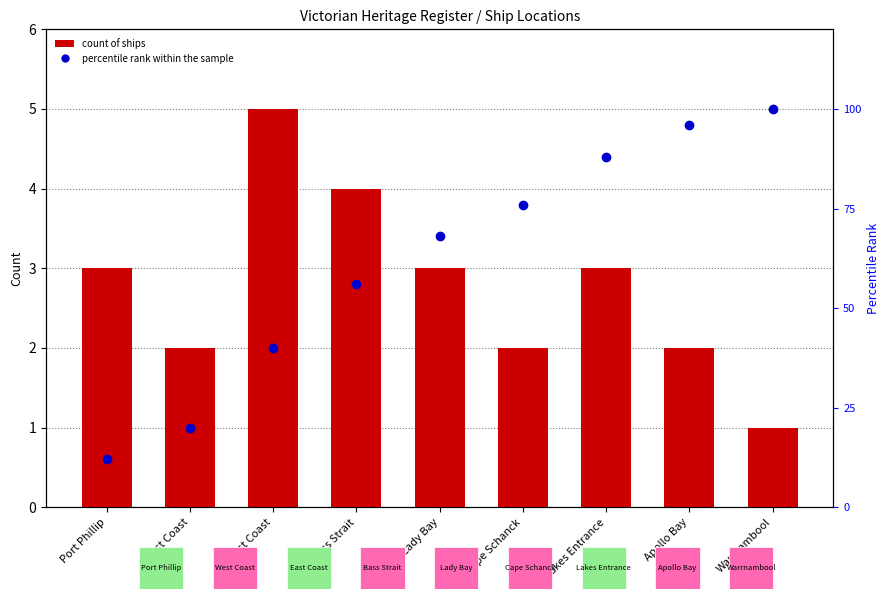

List the series in order of their overall mean, highest first.

percentile rank within the sample, count of ships